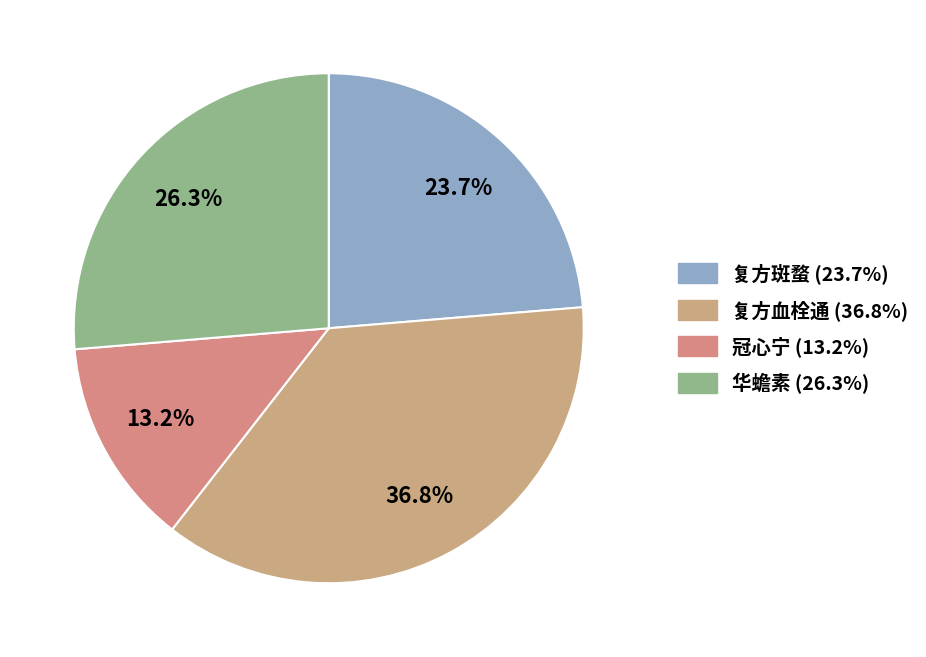

True or false: 复方血栓通 accounts for 25% of the total.

False